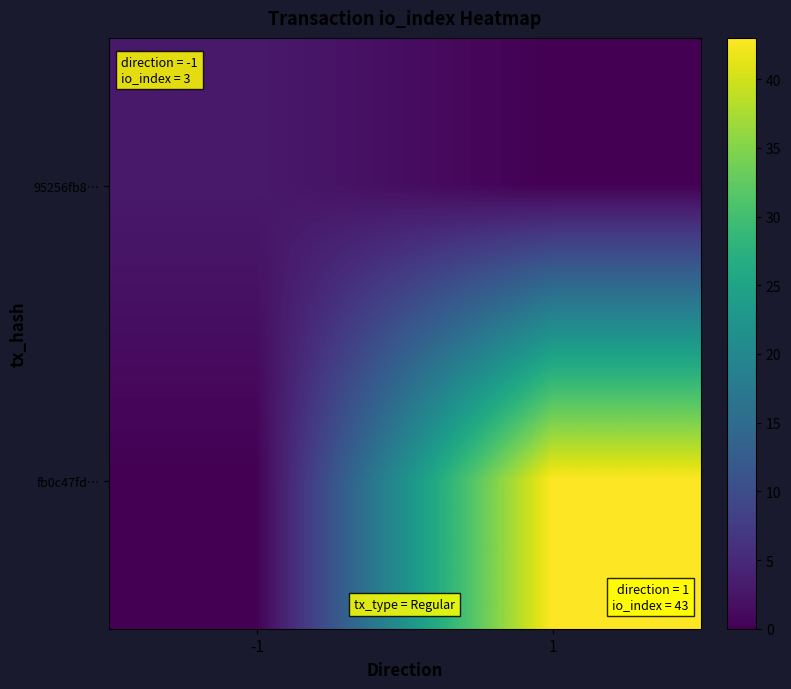

What is the maximum value shown in the chart?

43